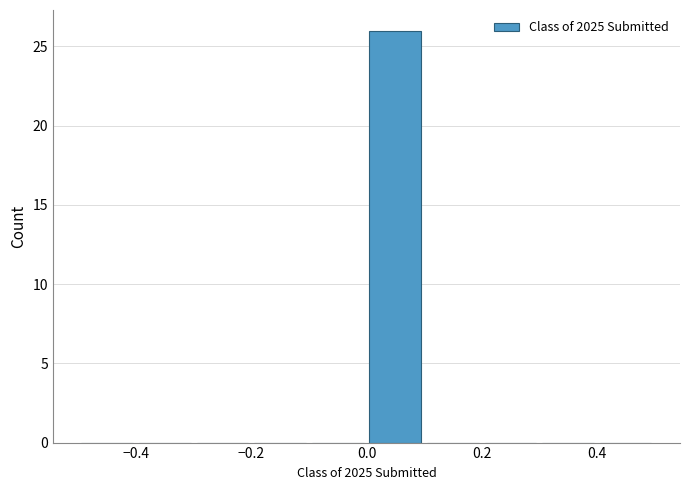

Reading left to right, transcribe this chart: for each bar, give the range it covers on the x-axis and its height. The values are not printed on the chart, so give them approximately, as read against the axis.

-0.5 to -0.4: 0
-0.4 to -0.3: 0
-0.3 to -0.2: 0
-0.2 to -0.1: 0
-0.1 to 0.0: 0
0.0 to 0.1: 26
0.1 to 0.2: 0
0.2 to 0.3: 0
0.3 to 0.4: 0
0.4 to 0.5: 0